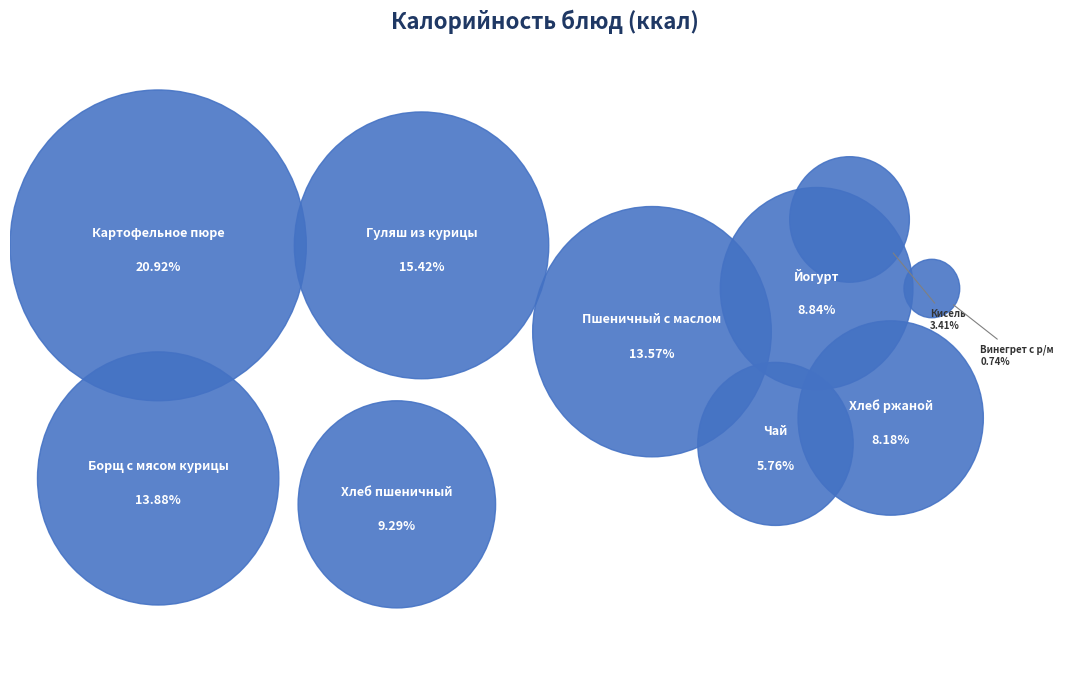

True or false: Йогурт accounts for 9% of the total.

True